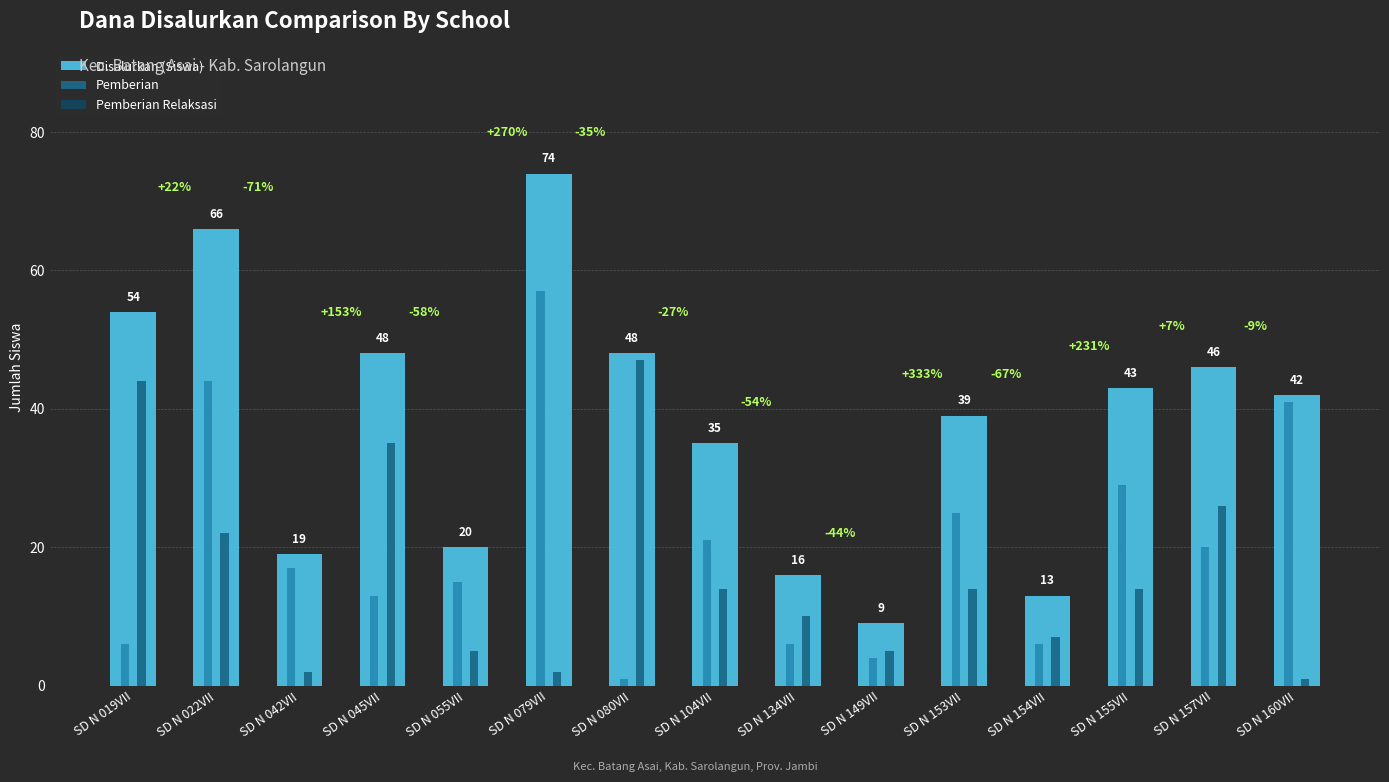

Is the value of Pemberian Relaksasi at SD N 155VII greater than the value of Disalurkan (Siswa) at SD N 045VII?

No